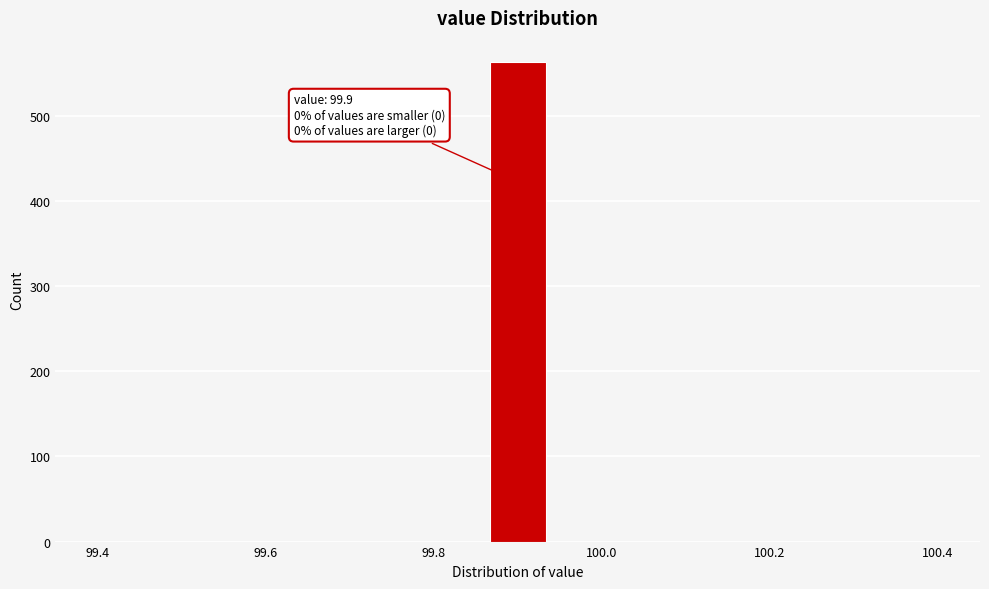

Read against the x-axis, roughly where is the centre of the tallest bar?

99.90